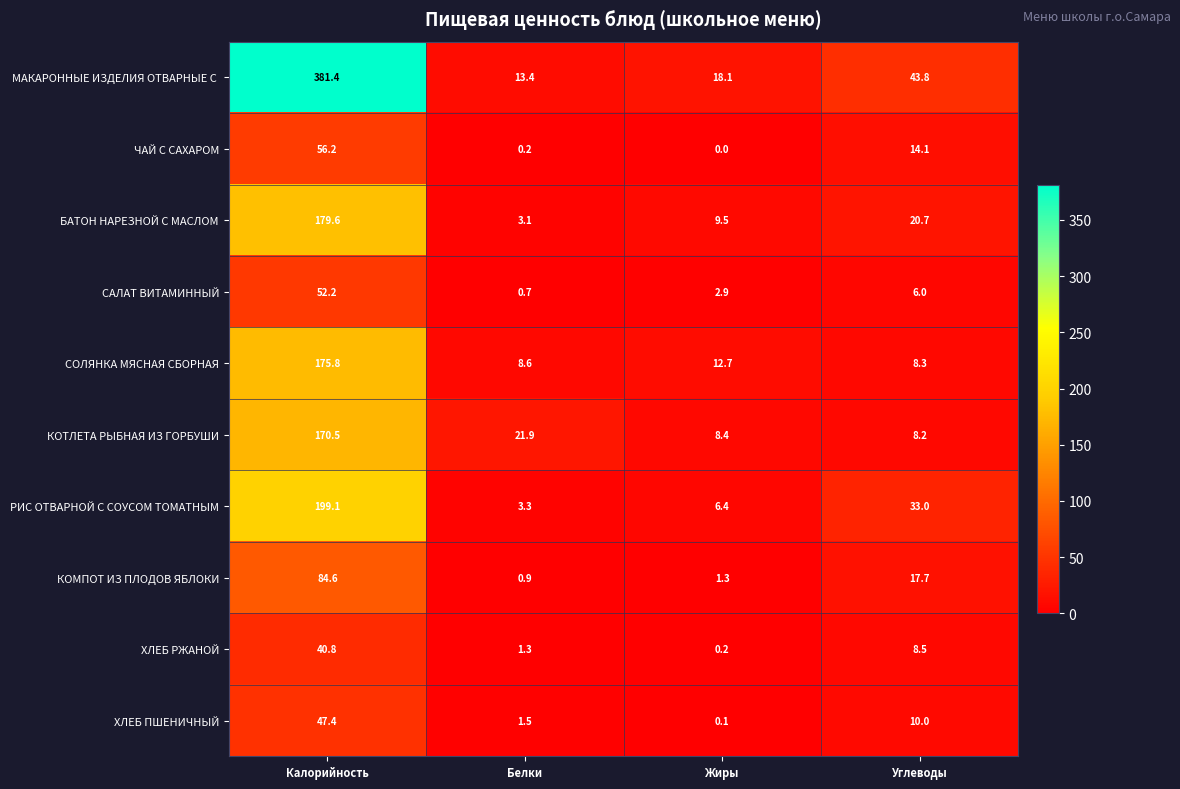

What is the spread (max minus min) of values at Жиры?

18.1